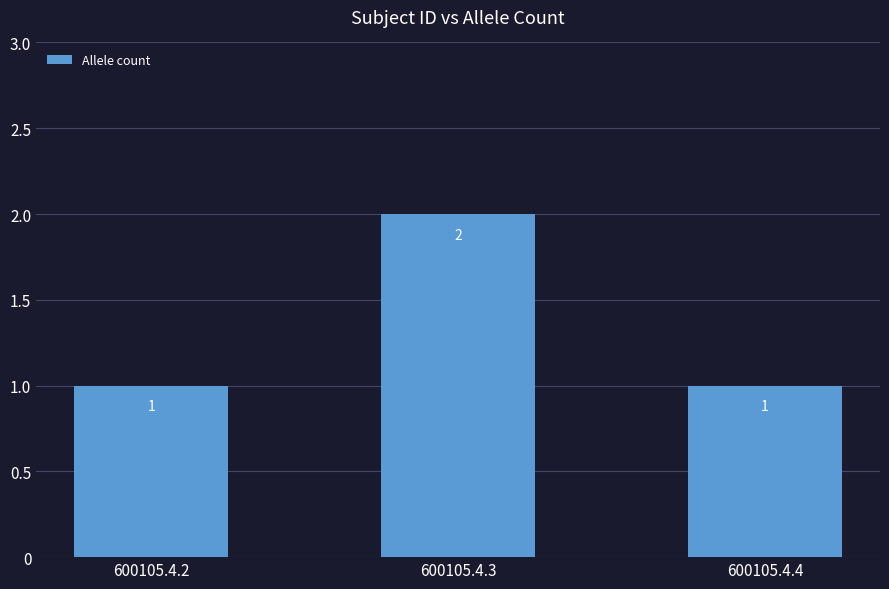

The value at 600105.4.4 is 0. True or false?

False